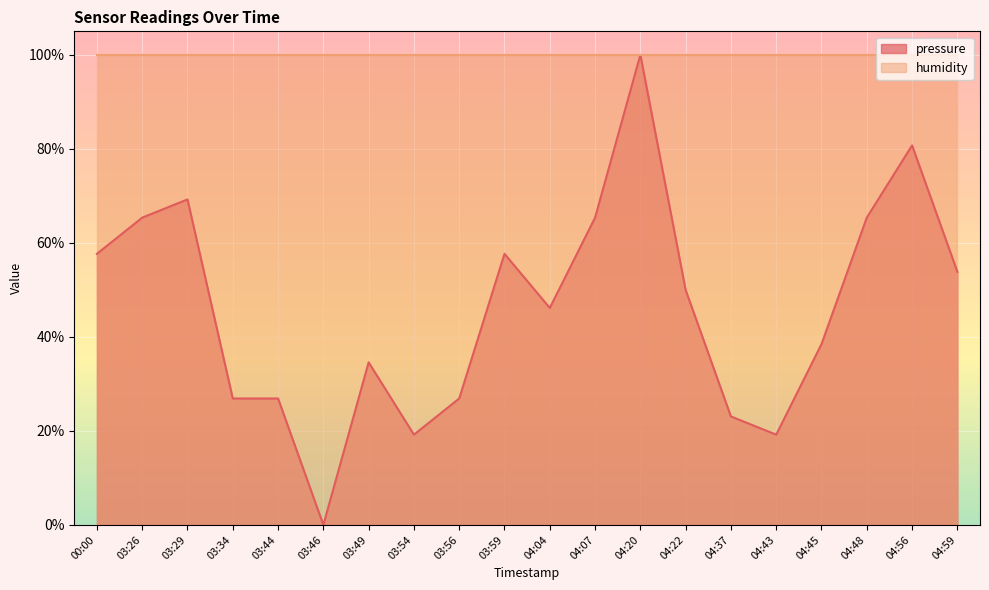

How many lines are shown in the chart?

2